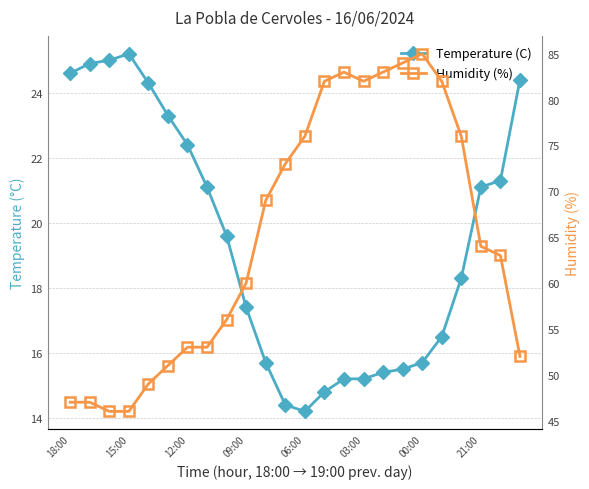

Which series has the largest range (max minus min)?

Humidity (%)